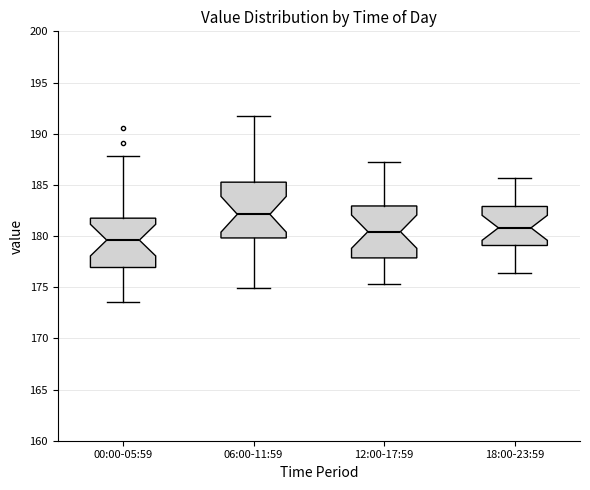

Where is the lower edge of the box for 12:00-17:59 on the y-axis? The values are not printed on the chart, so give them approximately, as read against the axis.

178.0